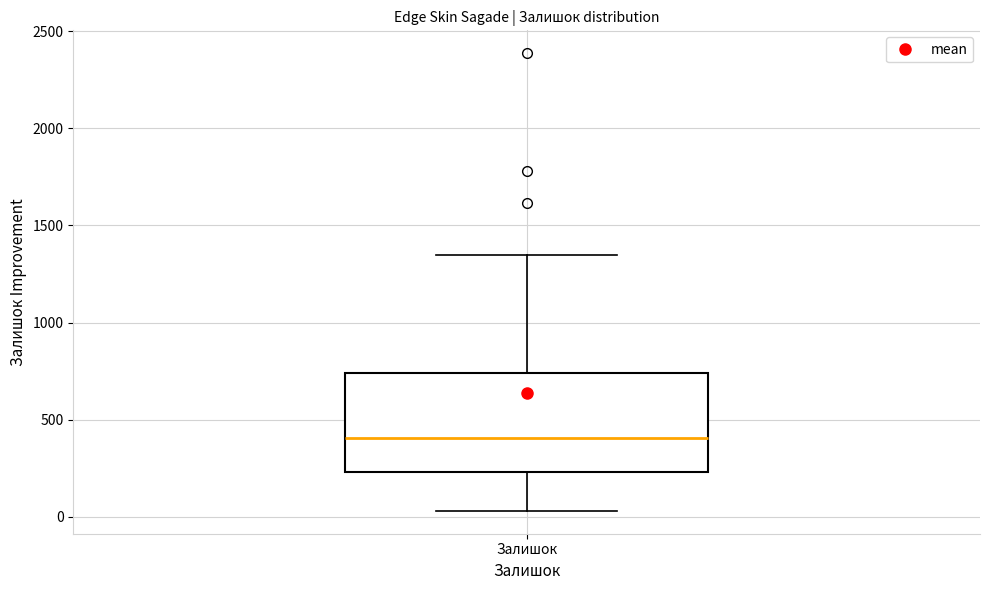

Where is the upper edge of the box for Залишок on the y-axis? The values are not printed on the chart, so give them approximately, as read against the axis.

750